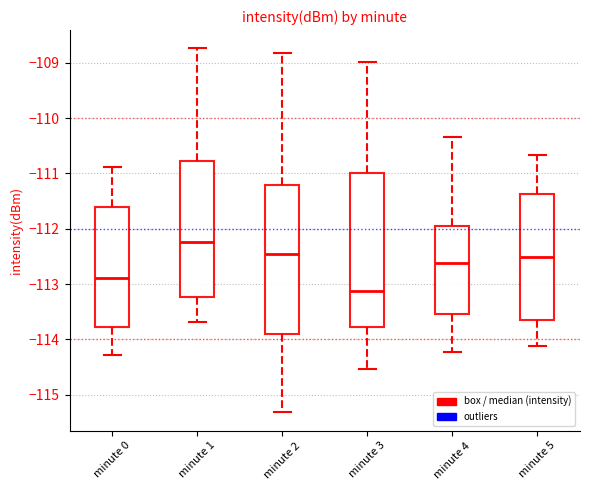

Where does the median line of the box for minute 1 sit on the y-axis? The values are not printed on the chart, so give them approximately, as read against the axis.

-112.2